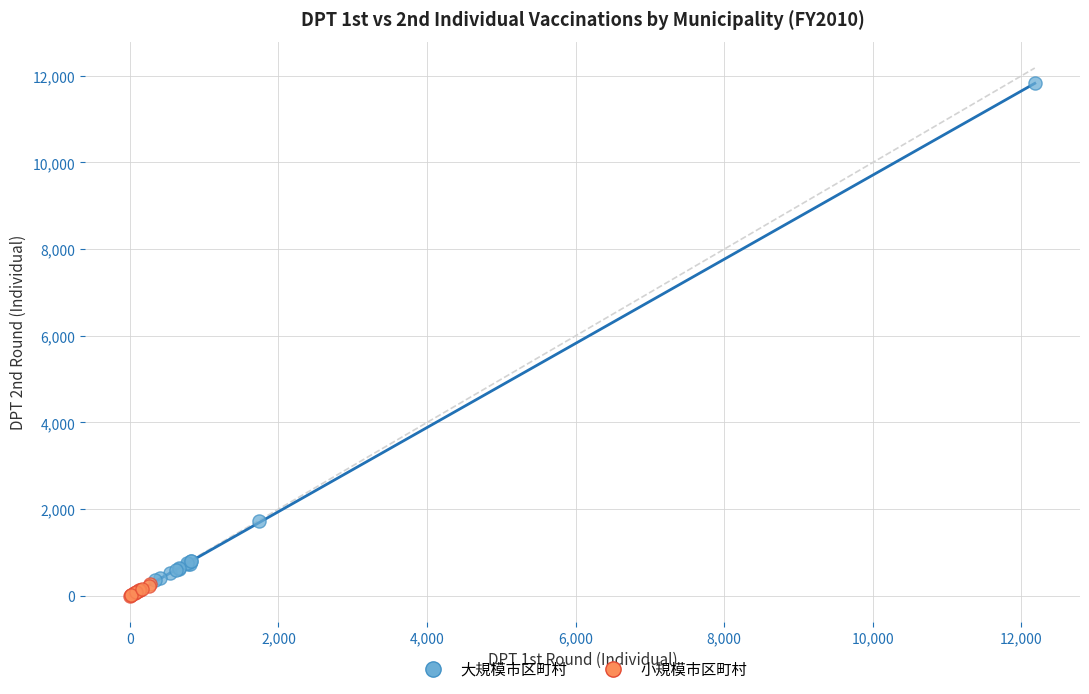

Which series contains the highest Y value?

大規模市区町村